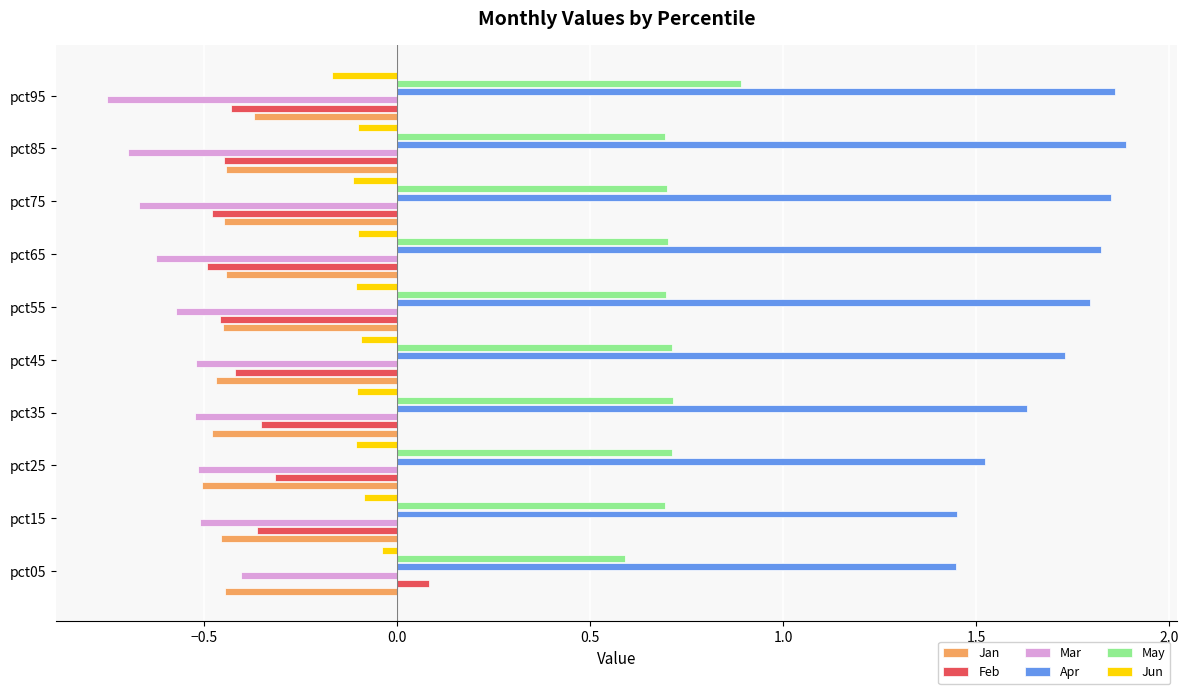

What is the sum of all Apr values?

17.0